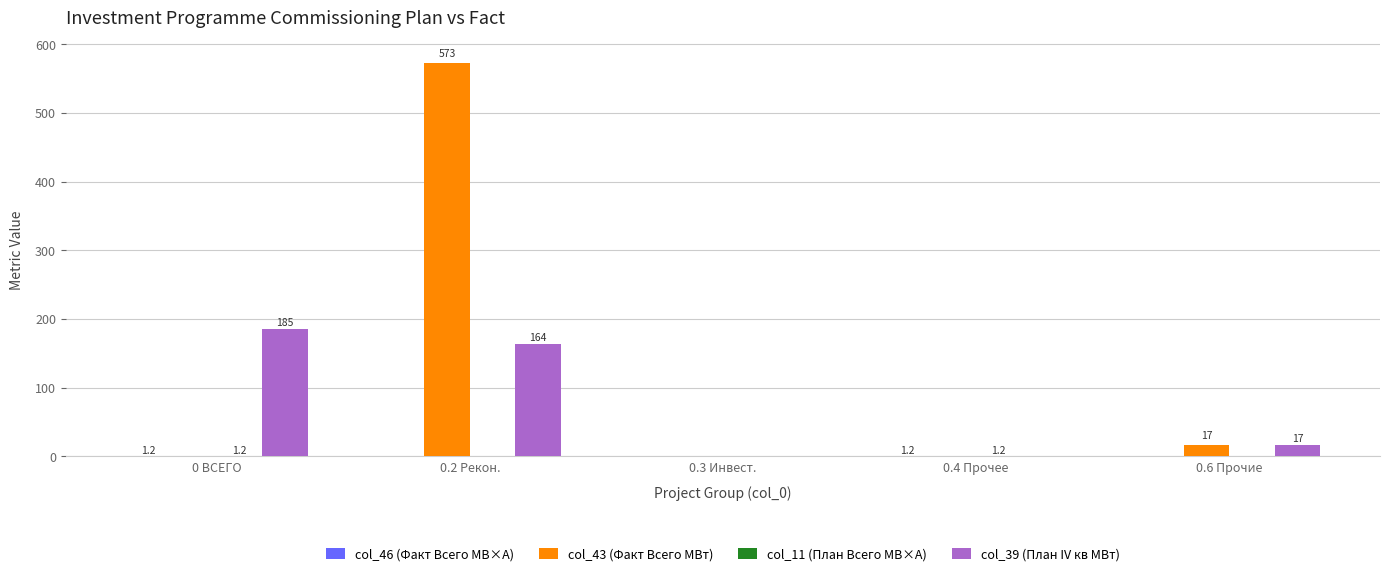

Is it true that col_39 (План IV кв МВт) equals 17.0 at 0.6 Прочие?

True